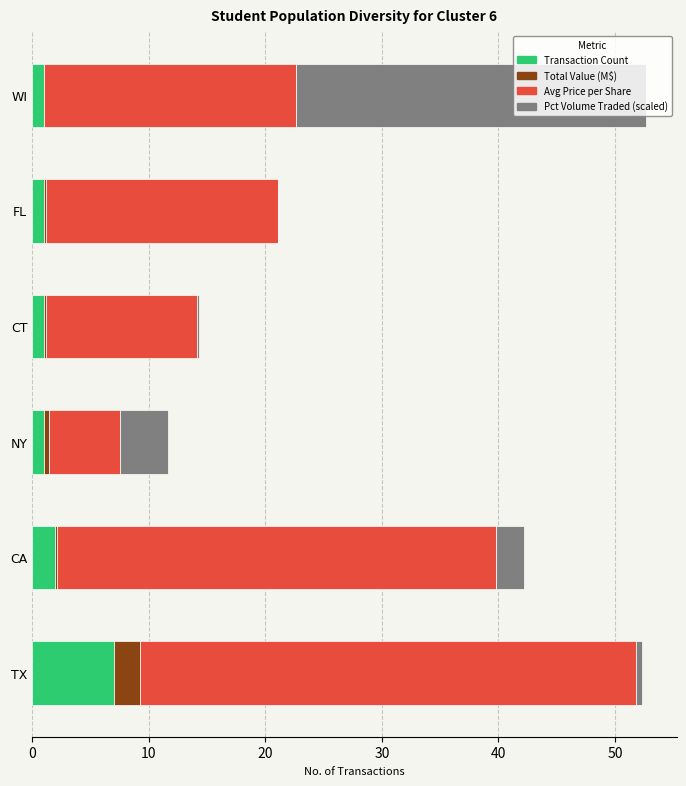

What is the highest value of the Transaction Count series?

7.0